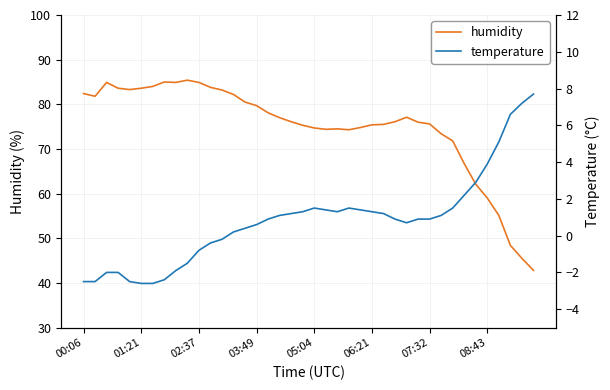

The value of humidity at 02:37 is 84.9. True or false?

True